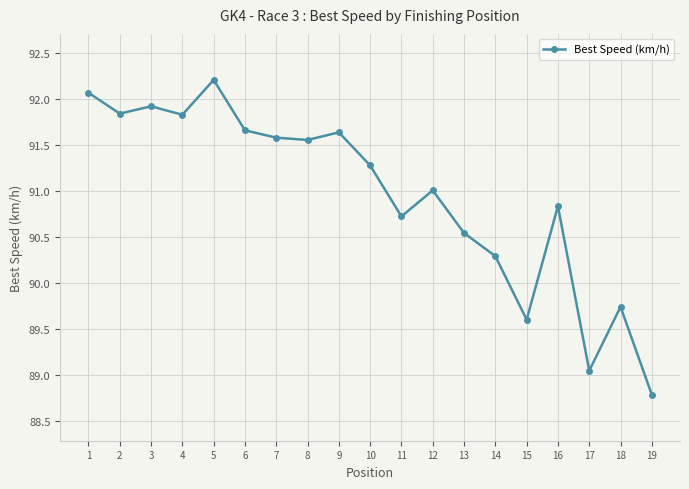

The value at 16 is 90.8. True or false?

True